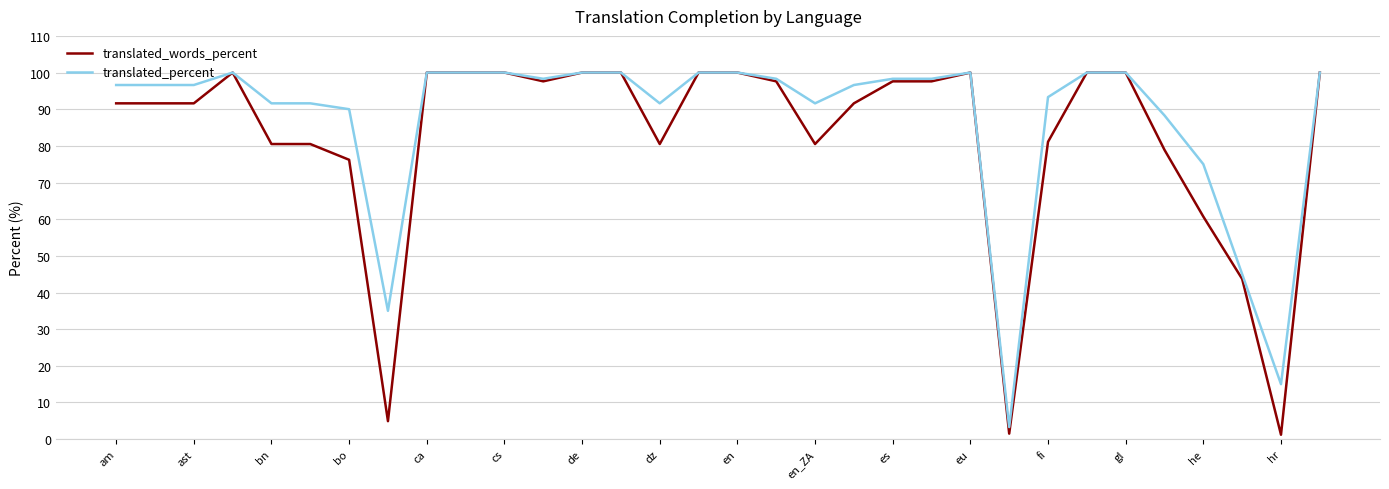

How many lines are shown in the chart?

2